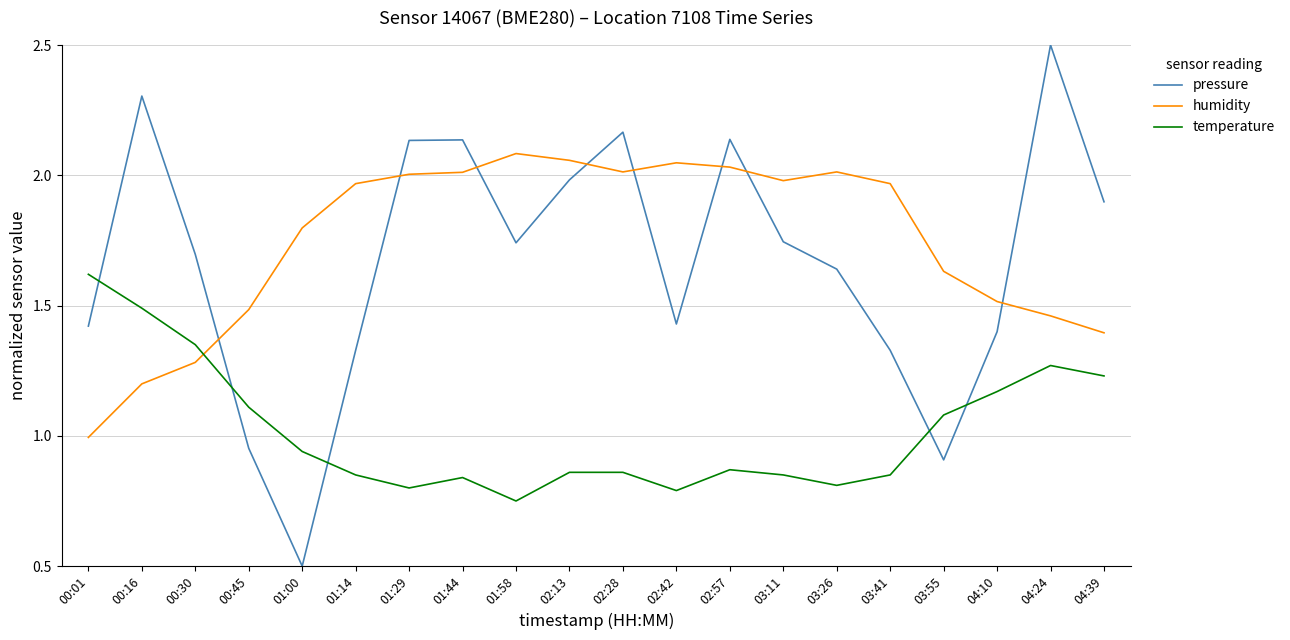

Rank the series at 01:00 from highest to lowest value.

humidity, temperature, pressure